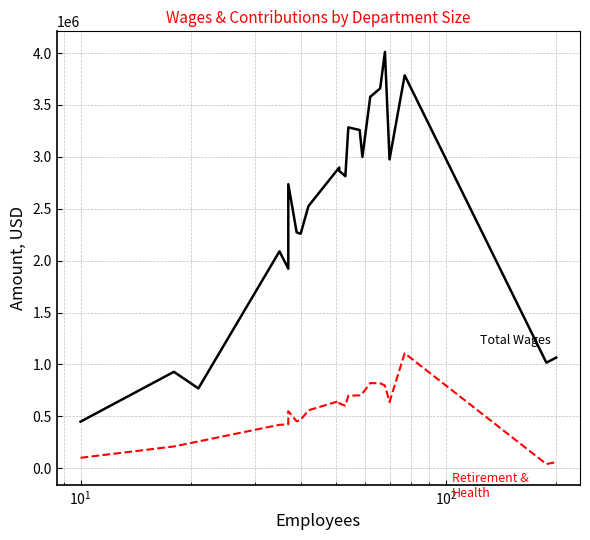

What is the average value of the Total Retirement & Health Contribution series?

531993